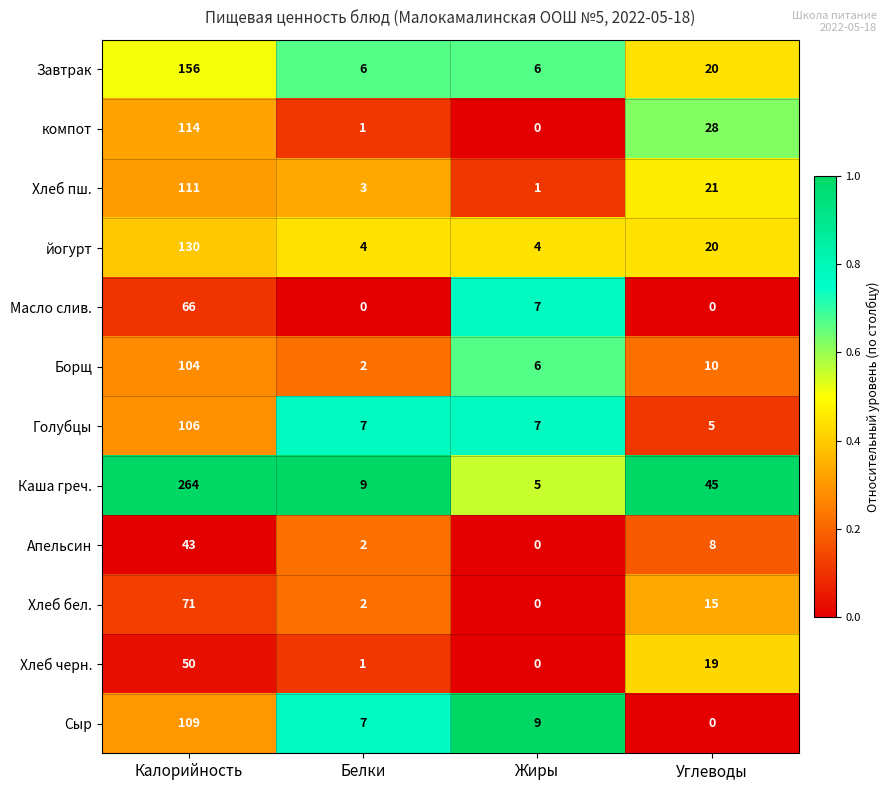

Rank the categories by Апельсин value from highest to lowest.

Калорийность, Углеводы, Белки, Жиры